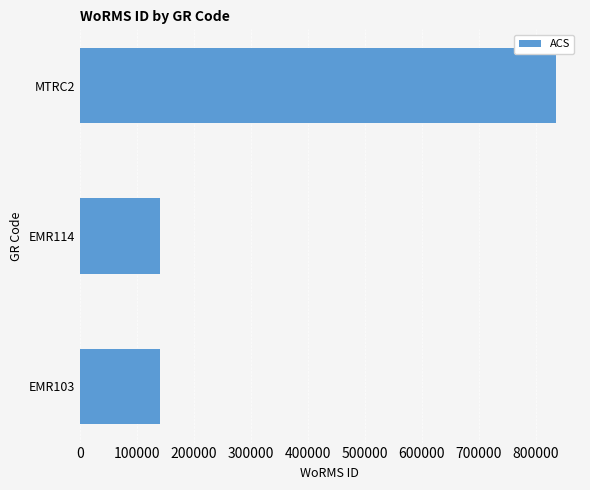

The value at EMR103 is 140656. True or false?

True